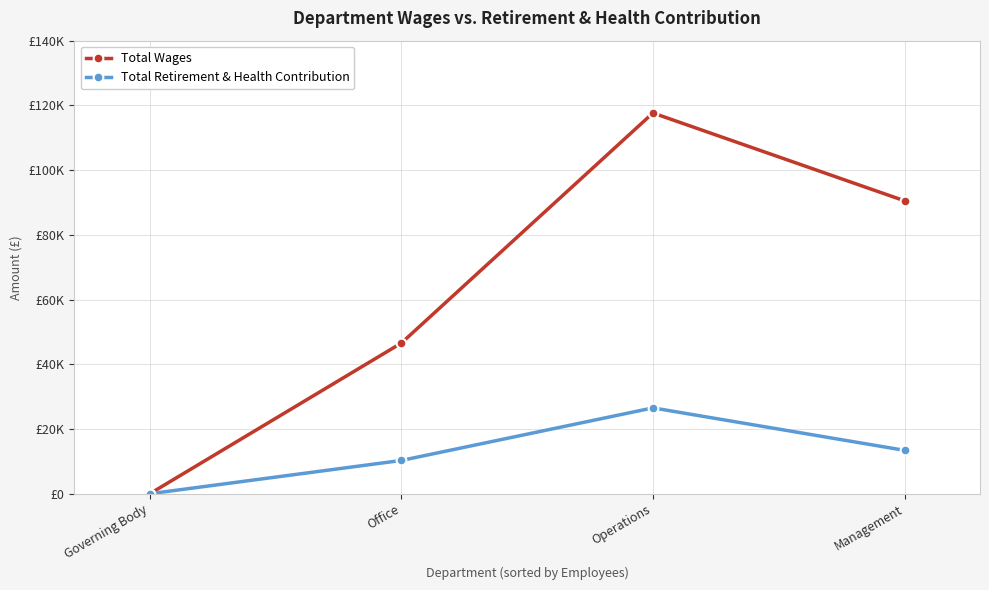

What are all the series names shown in the legend?

Total Wages, Total Retirement & Health Contribution